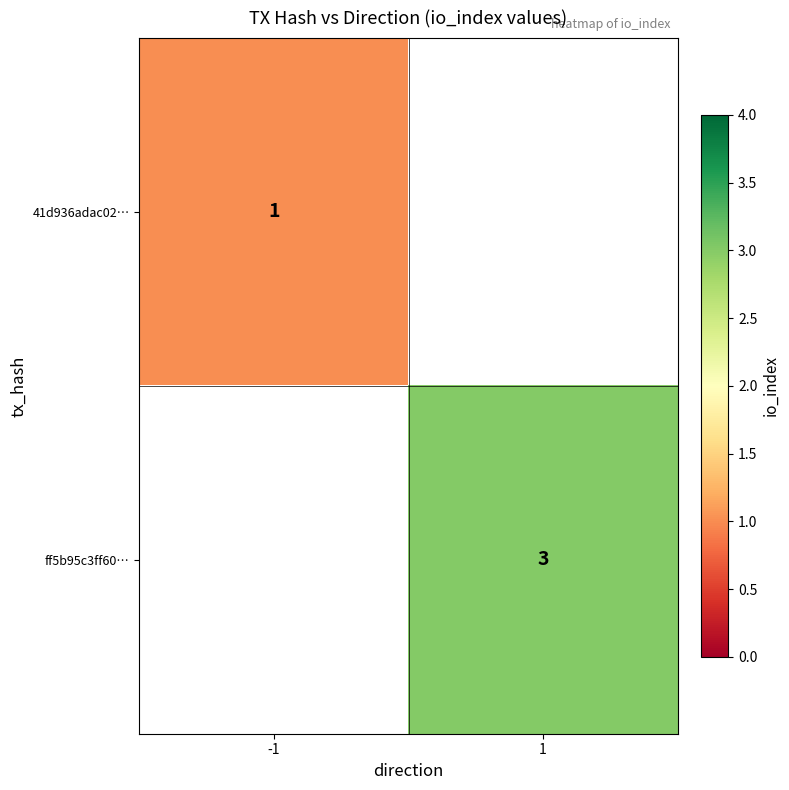

What is the smallest value displayed?

1.0